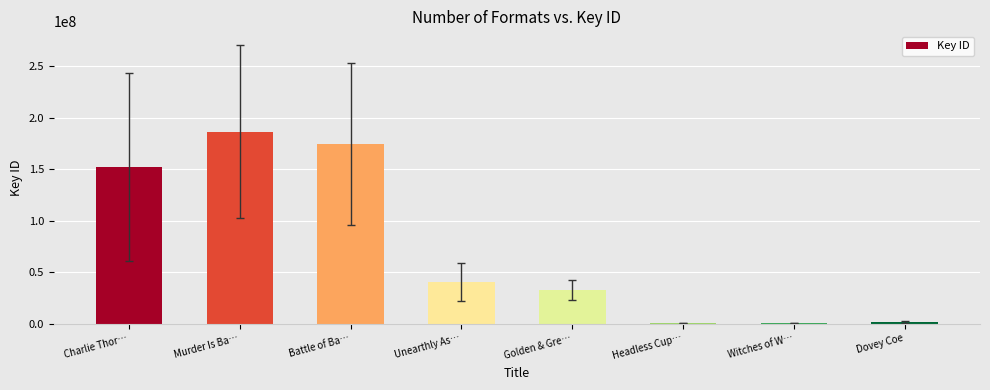

The chart shows a value of 40271988 at Unearthly As…. True or false?

True